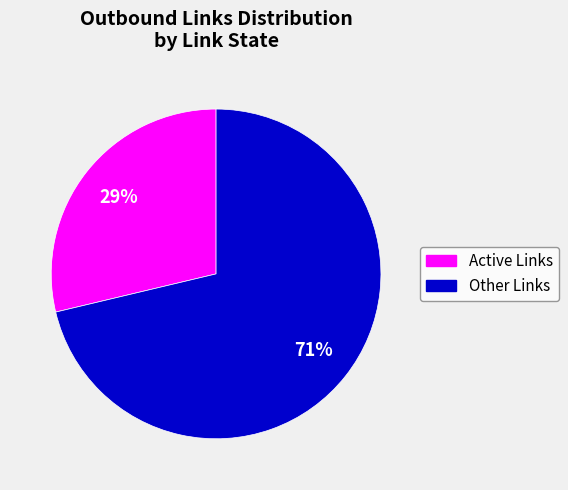

To the nearest percent, what is the average slice percentage?

50%